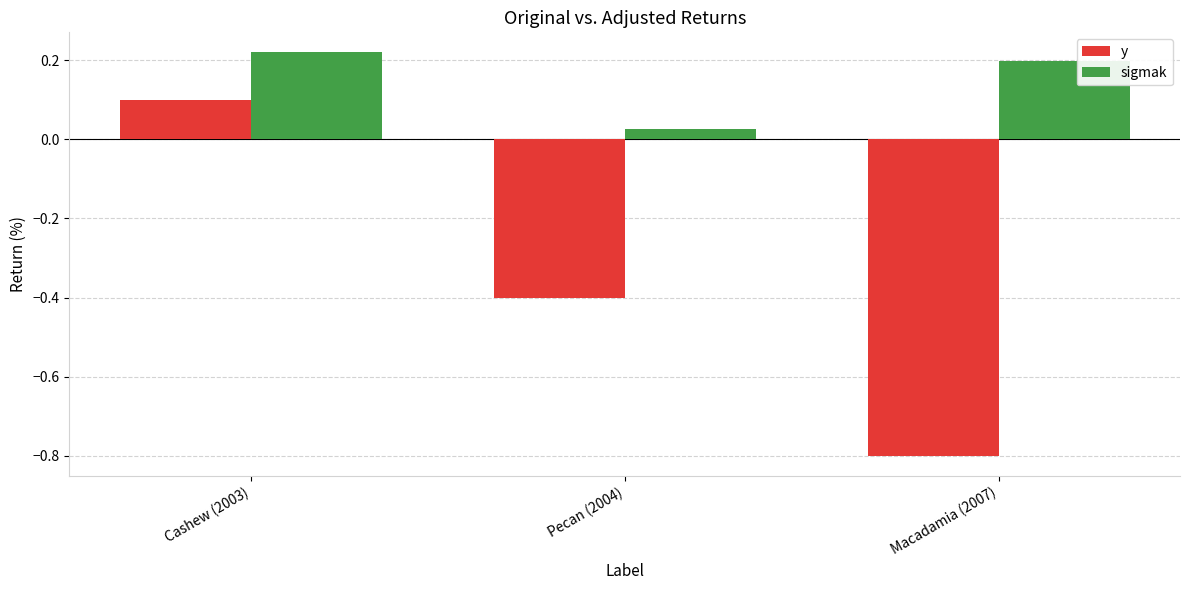

The sigmak series shows 0.2 at Cashew (2003). True or false?

True